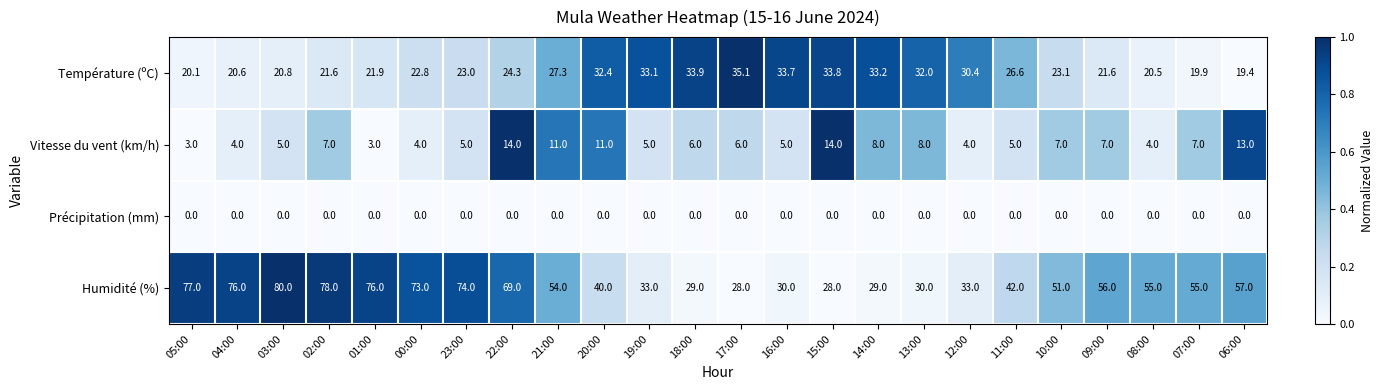

What is the highest value of the Température (ºC) series?

35.1